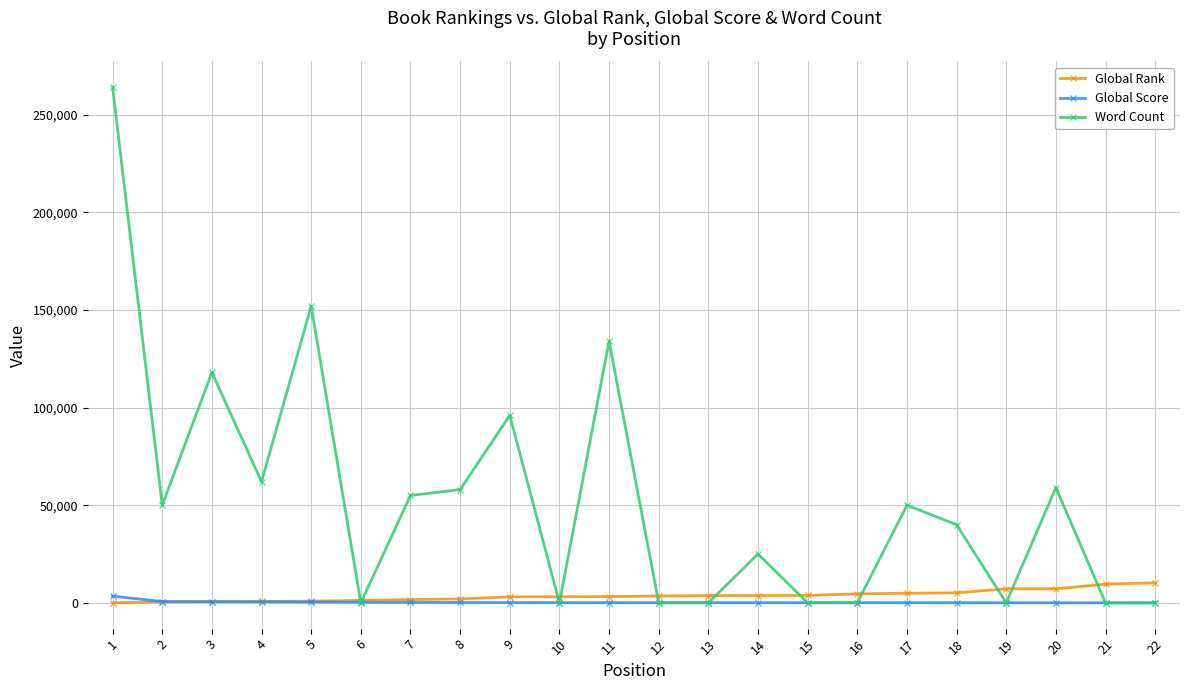

What is the value of the Global Score point at the 3rd from the left?

636